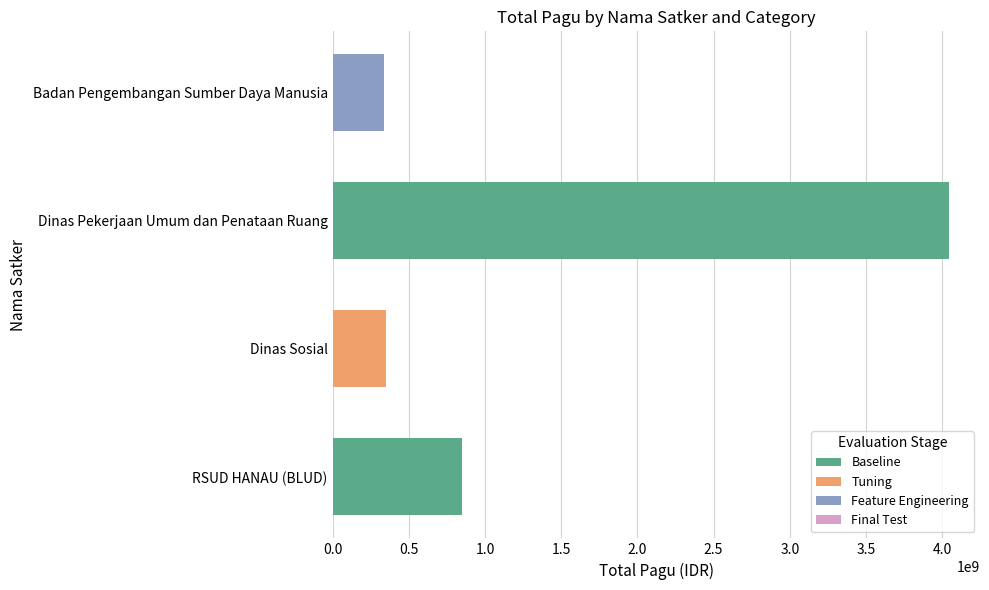

At which category does the chart reach its peak across all series?

Dinas Pekerjaan Umum dan Penataan Ruang